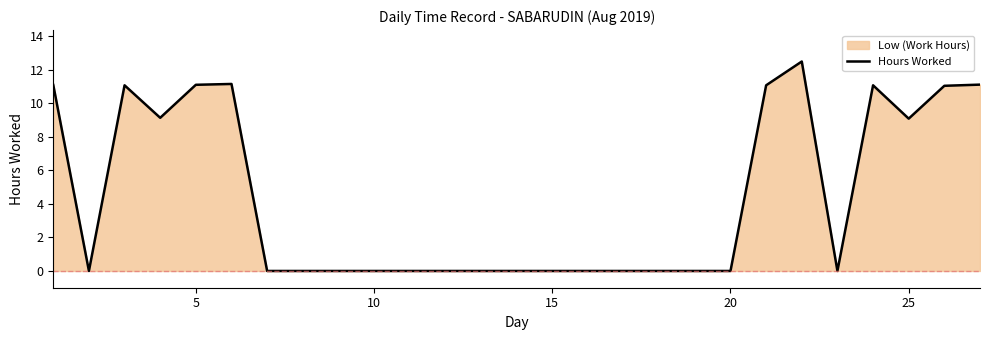

The chart shows a value of 3.9 at 20. True or false?

False